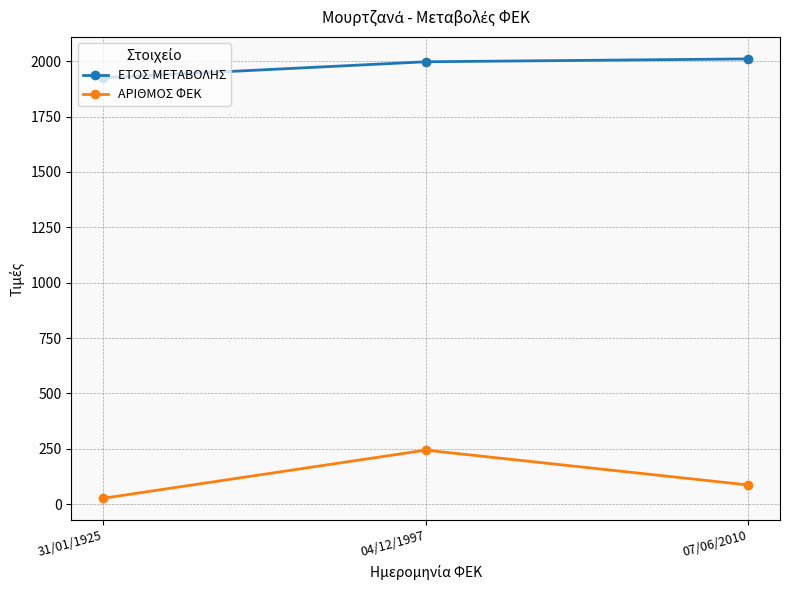

Which category has the lowest value in the ΕΤΟΣ ΜΕΤΑΒΟΛΗΣ series?

31/01/1925